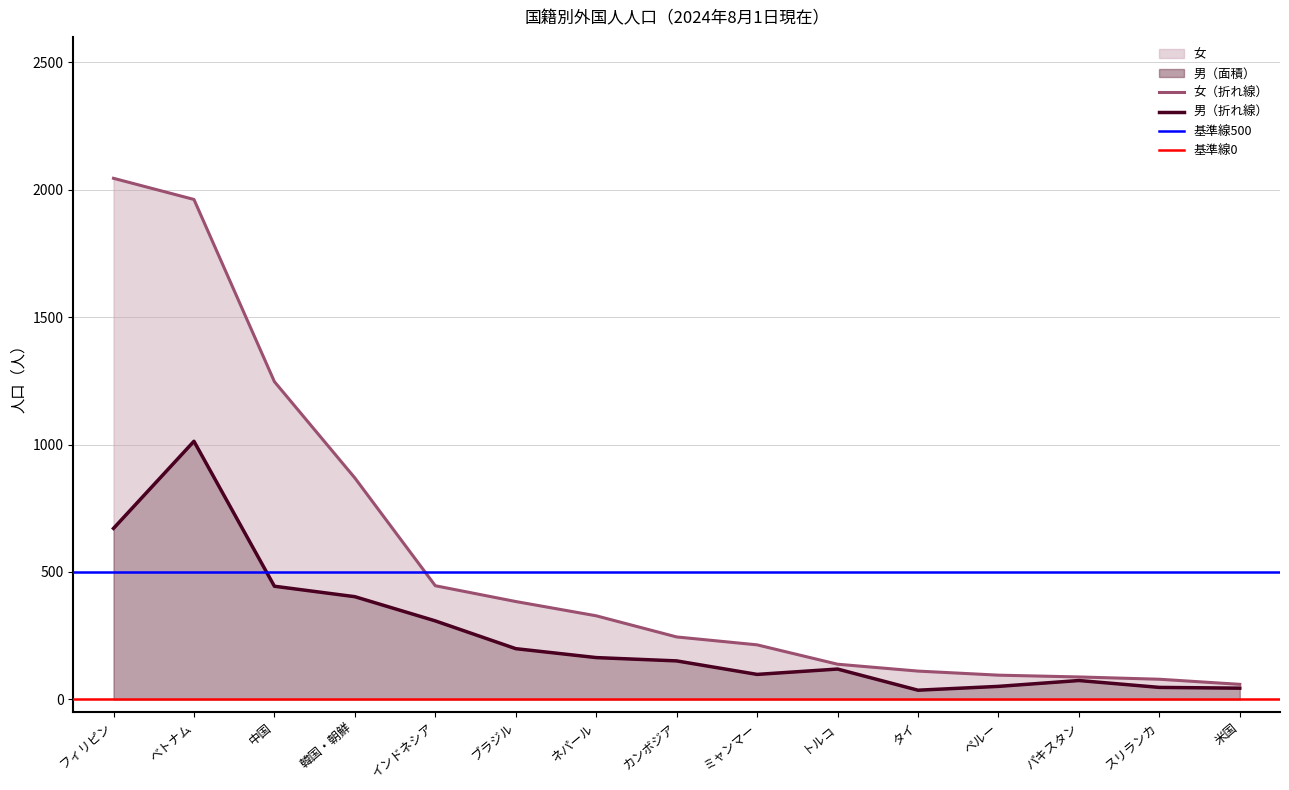

What is the label of the 13th point from the right?

中国